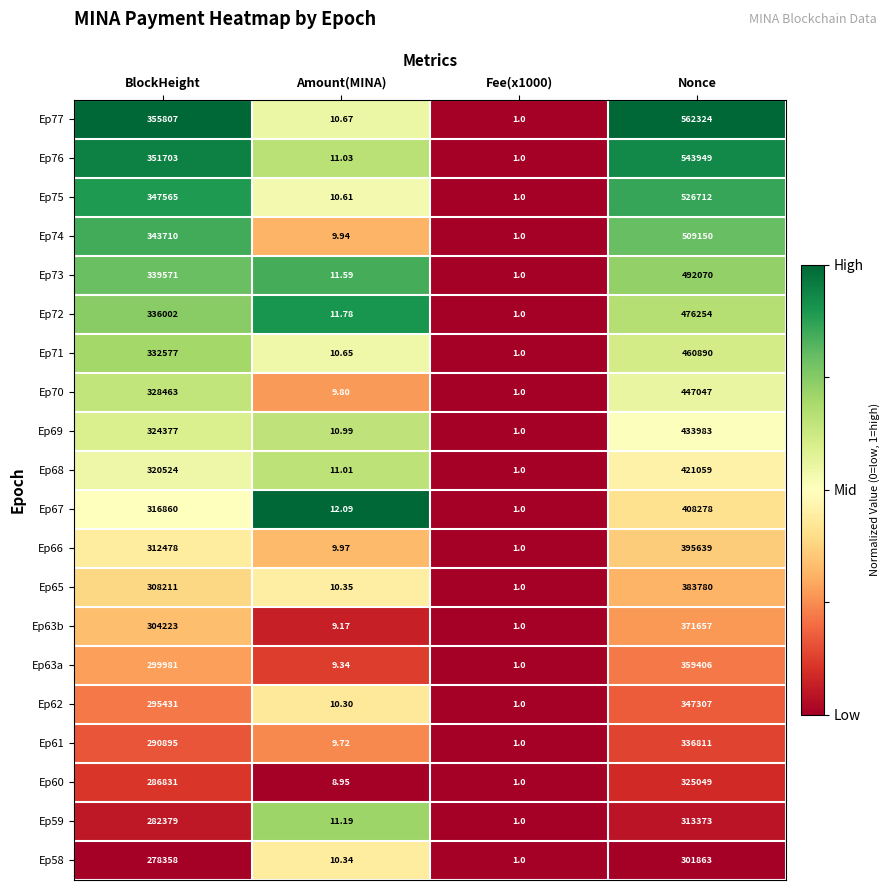

At which category does the chart reach its peak across all series?

Nonce